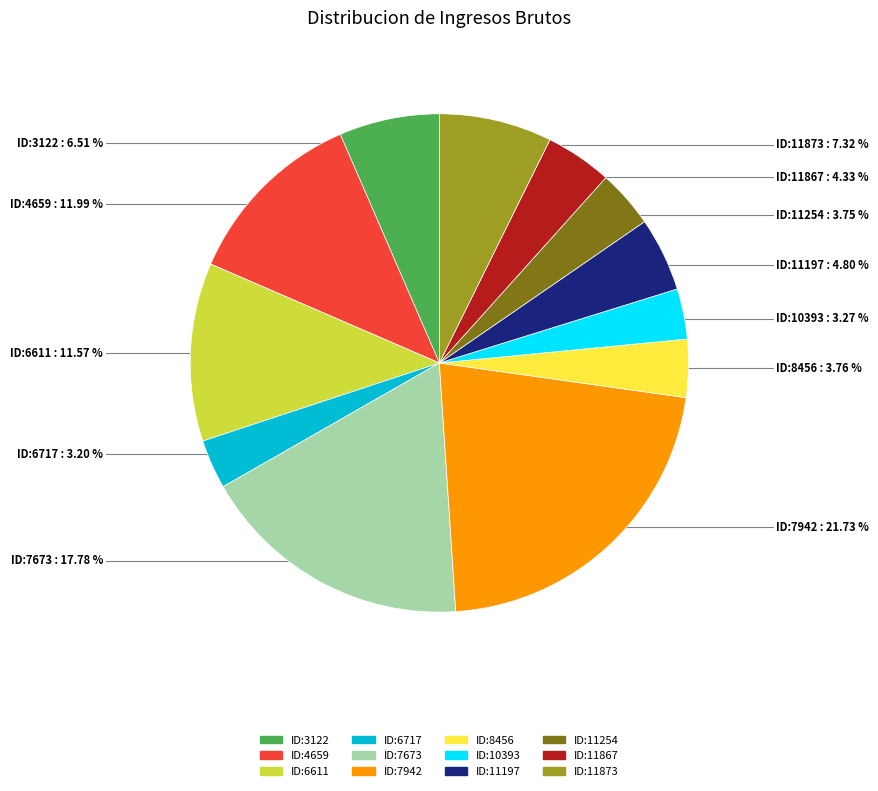

To the nearest percent, what is the difference between the largest and smallest slice percentages?

19%